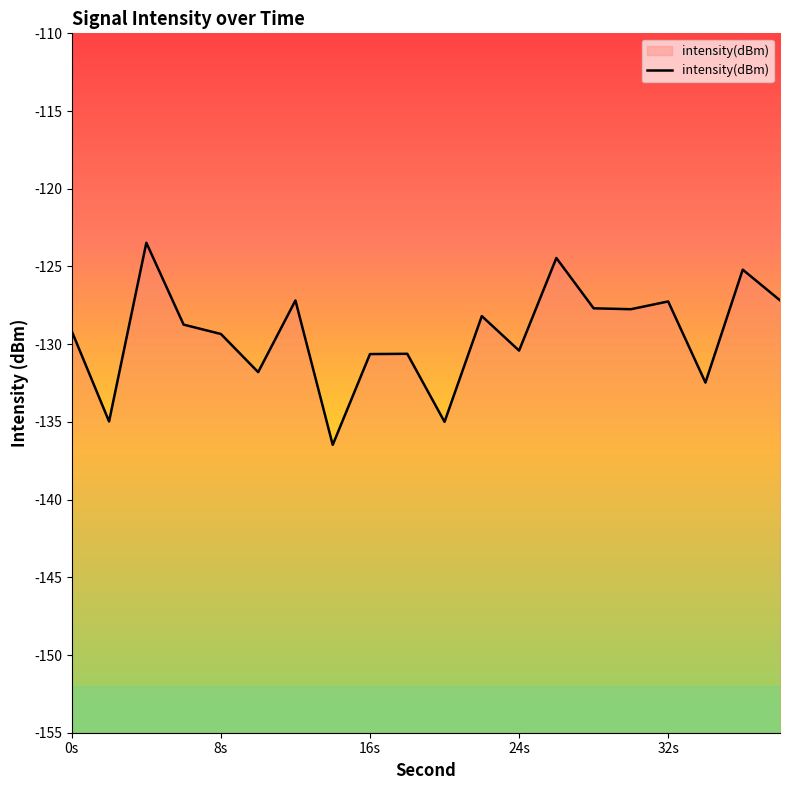

The chart shows a value of -55.2 at 32s. True or false?

False